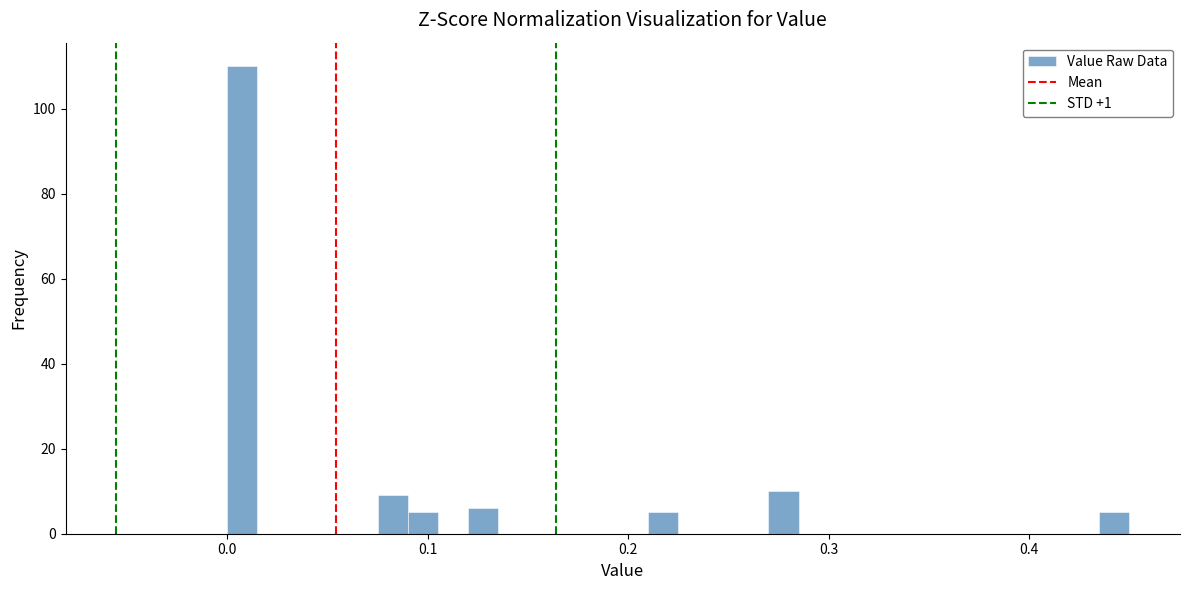

Around what value on the x-axis is the tallest bar? Give the approximate position of its centre, as read against the axis.

0.01